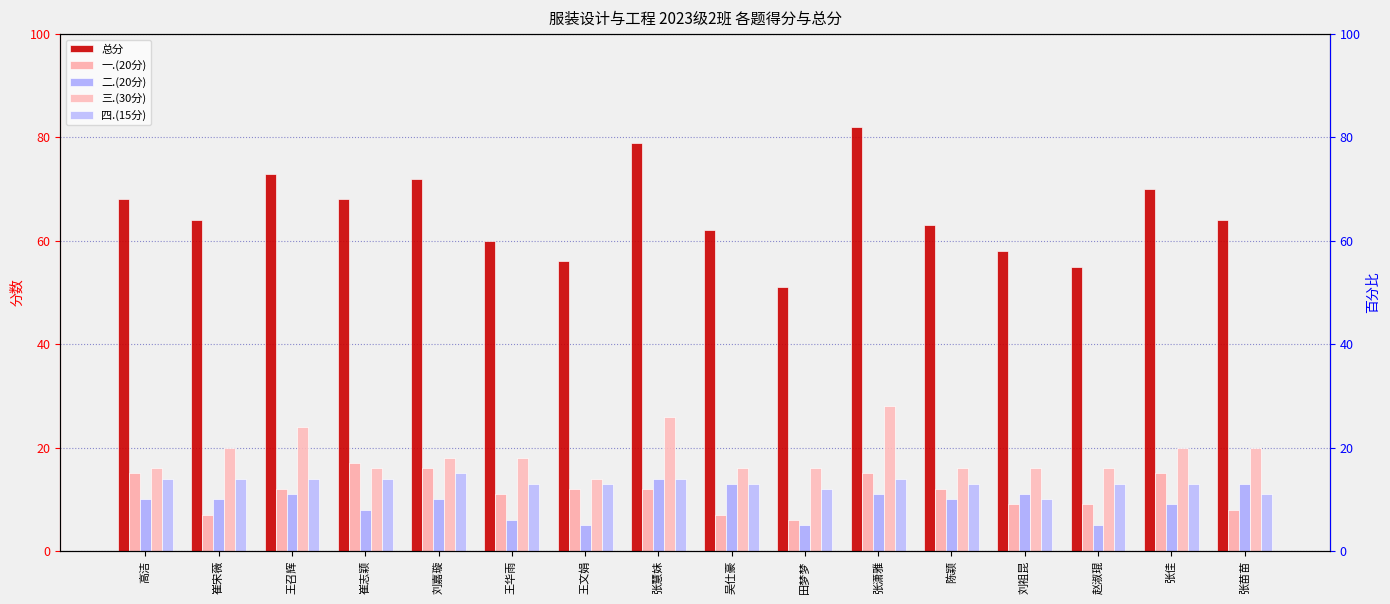

The value of 总分 at 王华雨 is 60. True or false?

True